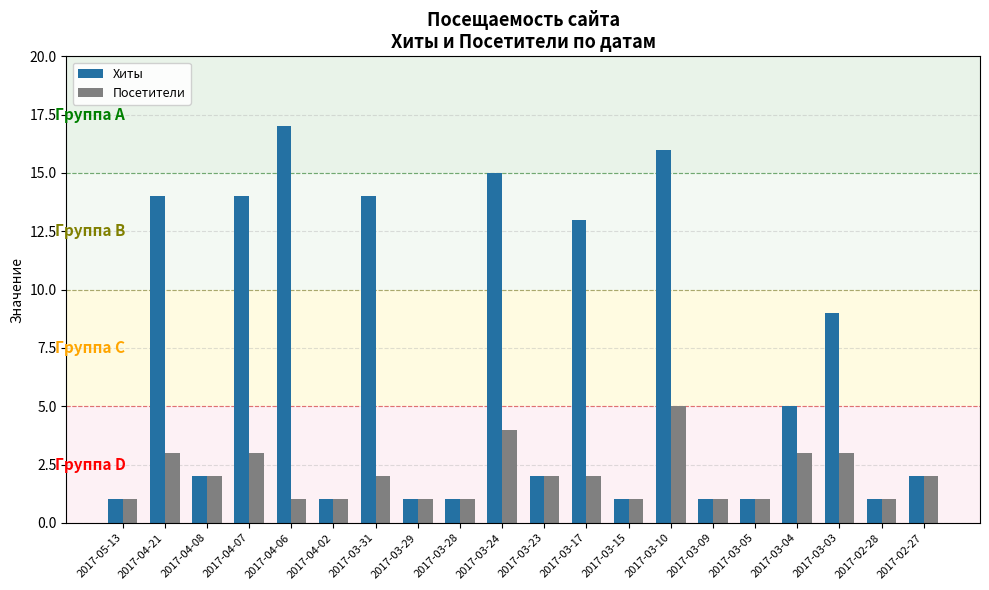

What is the label of the 1st bar from the left?

2017-05-13